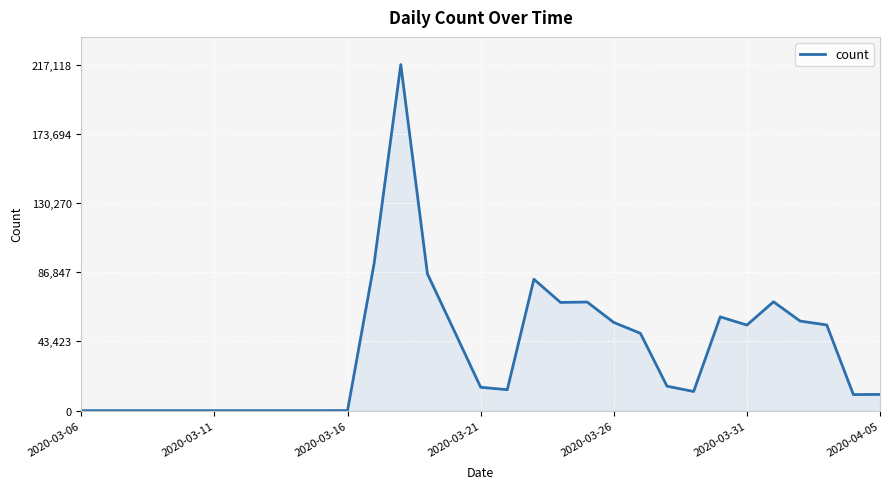

How many series are shown in this chart?

1